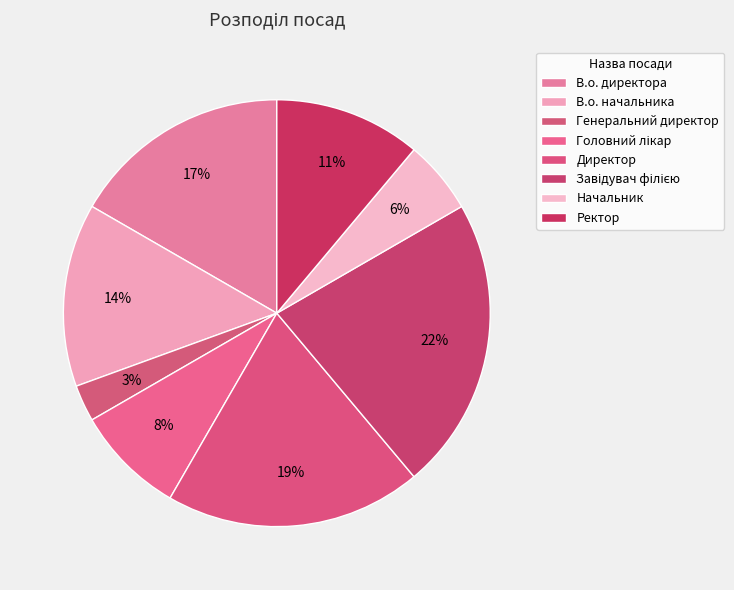

What is the total percentage of Ректор and Завідувач філією?

33.3%